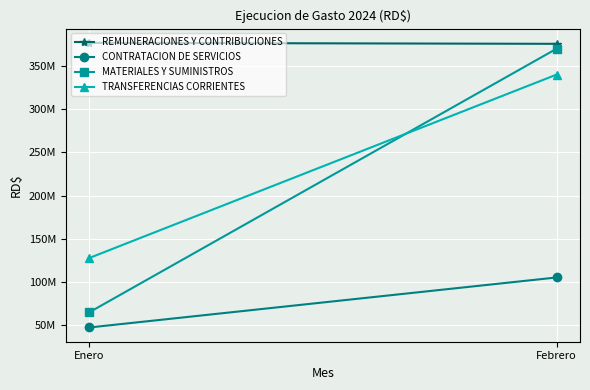

What is the sum of the REMUNERACIONES Y CONTRIBUCIONES values at Febrero and Enero?

752774784.1